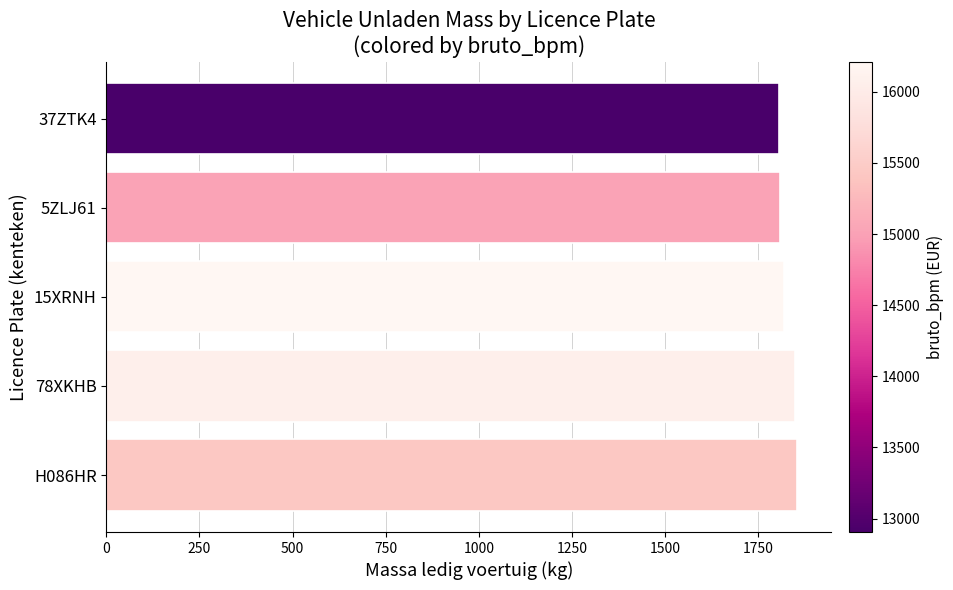

Are the bars grouped side by side (vs. stacked)?

No